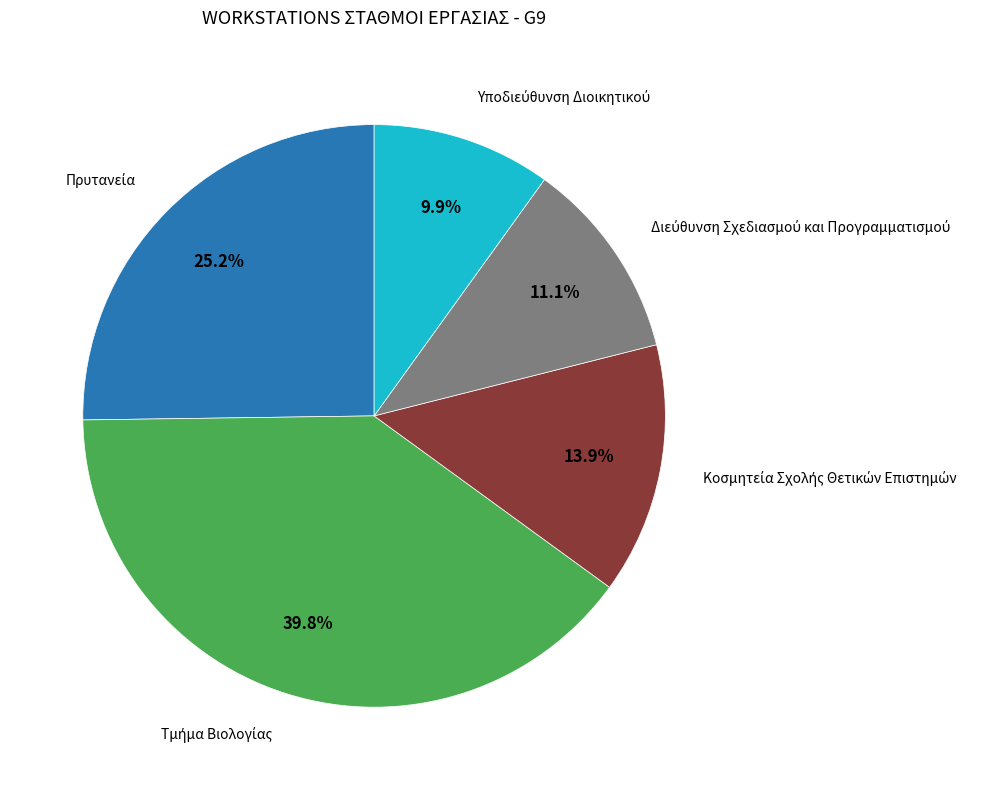

Is there any slice that represents more than half of the pie?

No